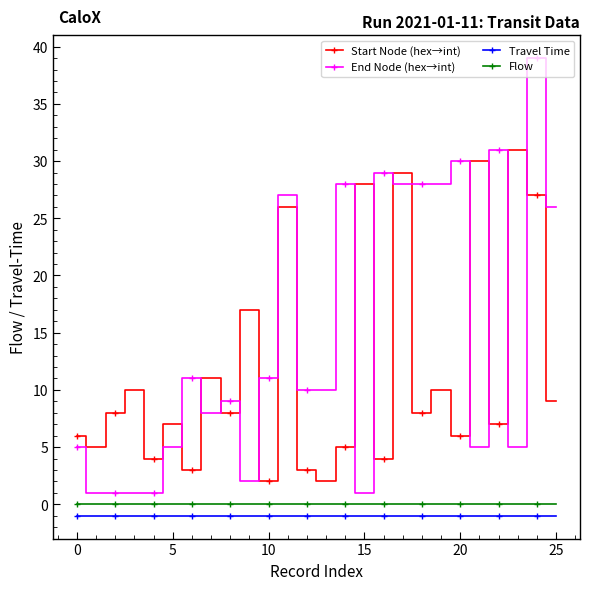

Does the chart display data point markers on the line(s)?

Yes